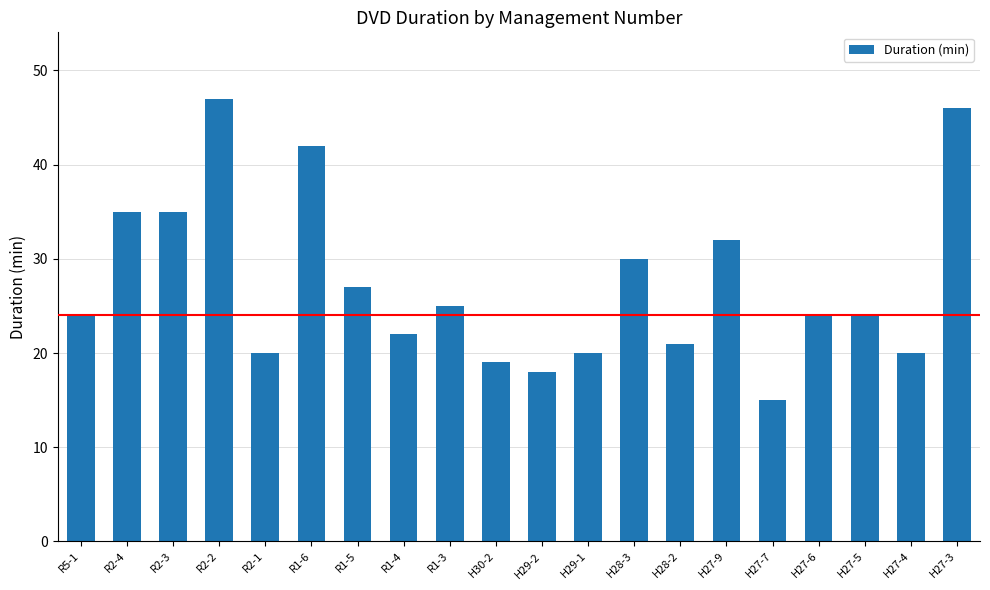

Is it true that the value at H27-6 is 16?

False